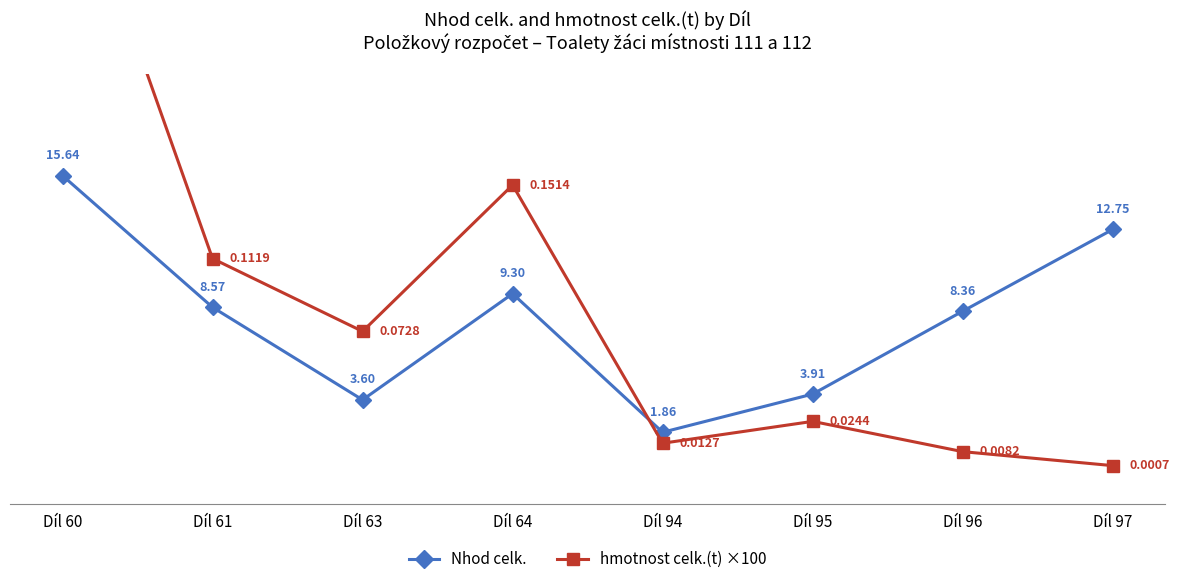

Which series changed the most between Díl 95 and Díl 97?

Nhod celk.